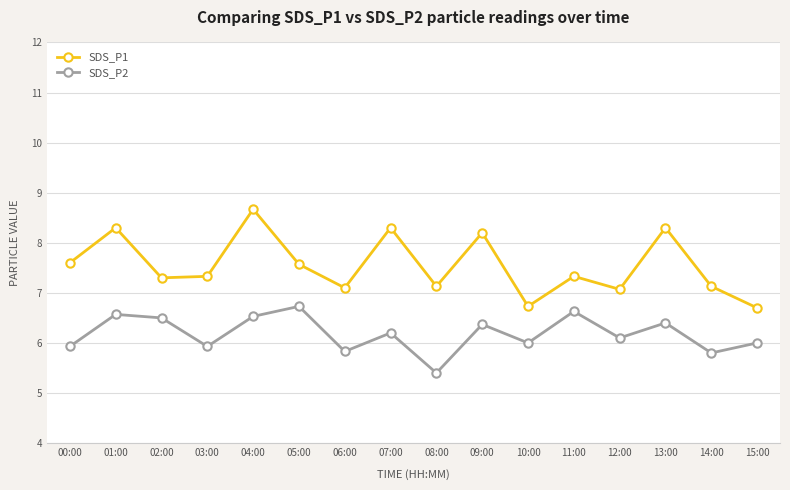

What is the value of the SDS_P1 point at the 3rd from the left?

7.3